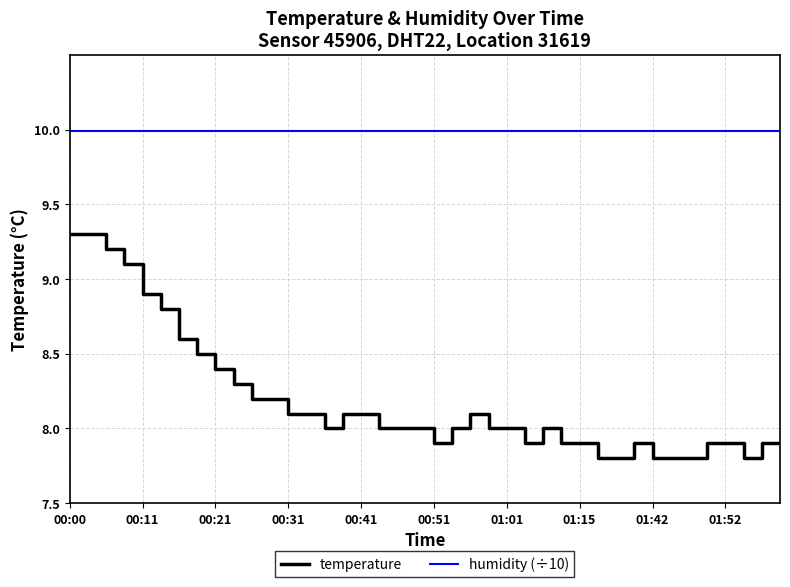

Rank the series by their maximum value, from highest to lowest.

humidity (÷10), temperature